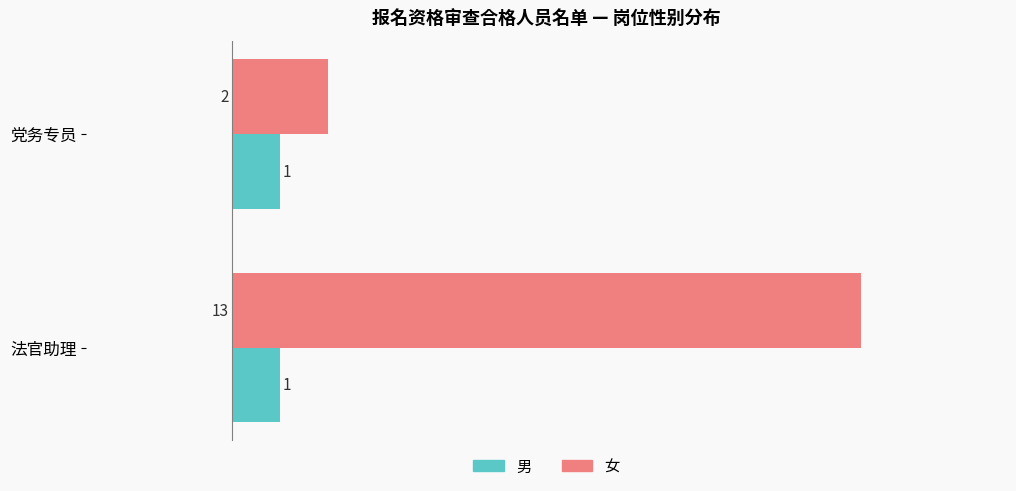

What is the average value of the 男 series?

1